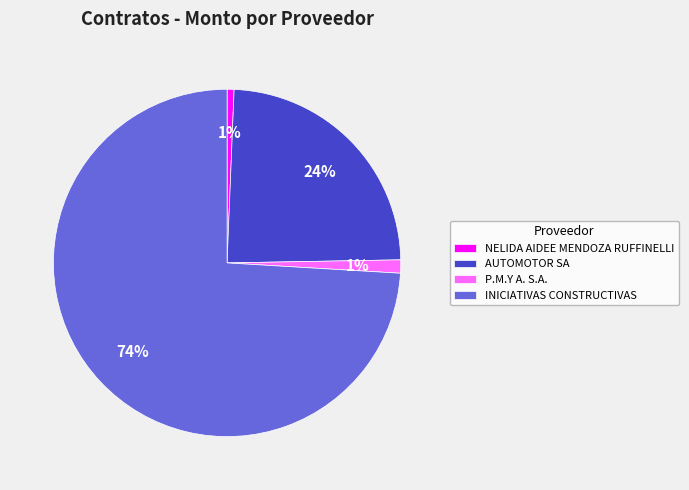

Which has a higher value, AUTOMOTOR SA or P.M.Y A. S.A.?

AUTOMOTOR SA